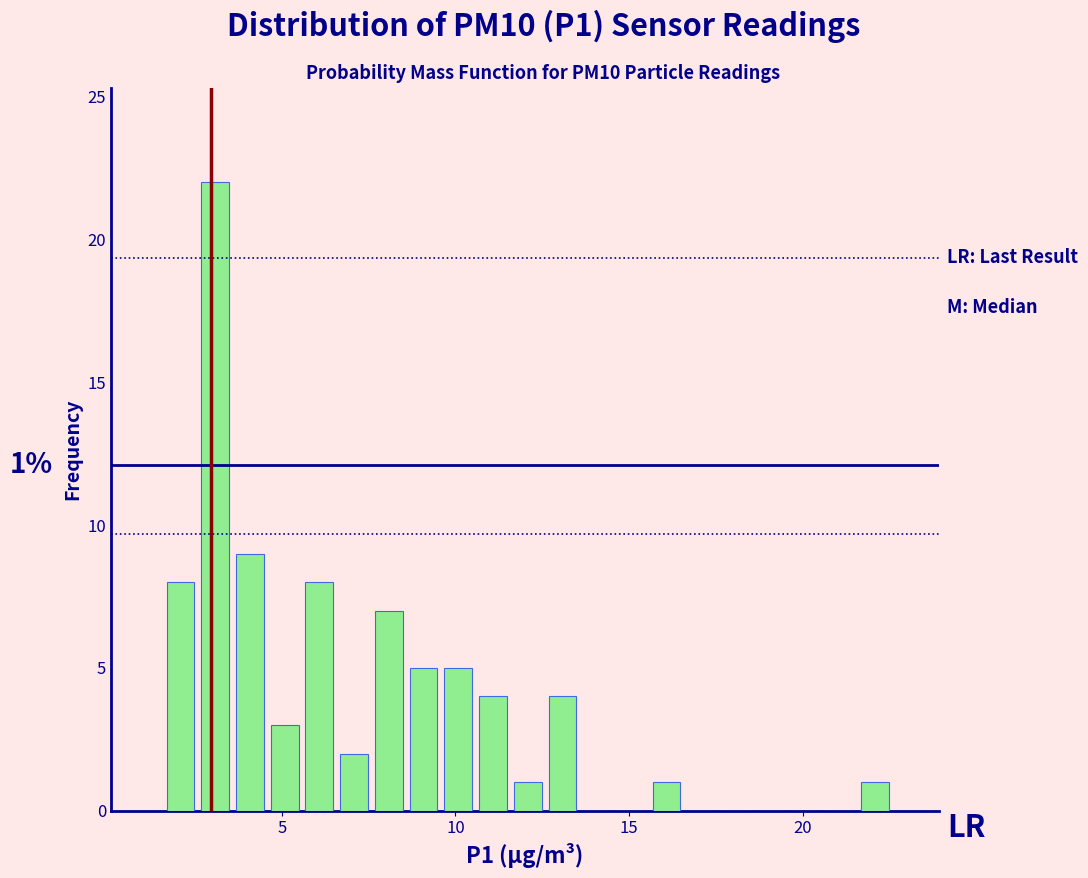

Around what value on the x-axis is the tallest bar? Give the approximate position of its centre, as read against the axis.

3.0